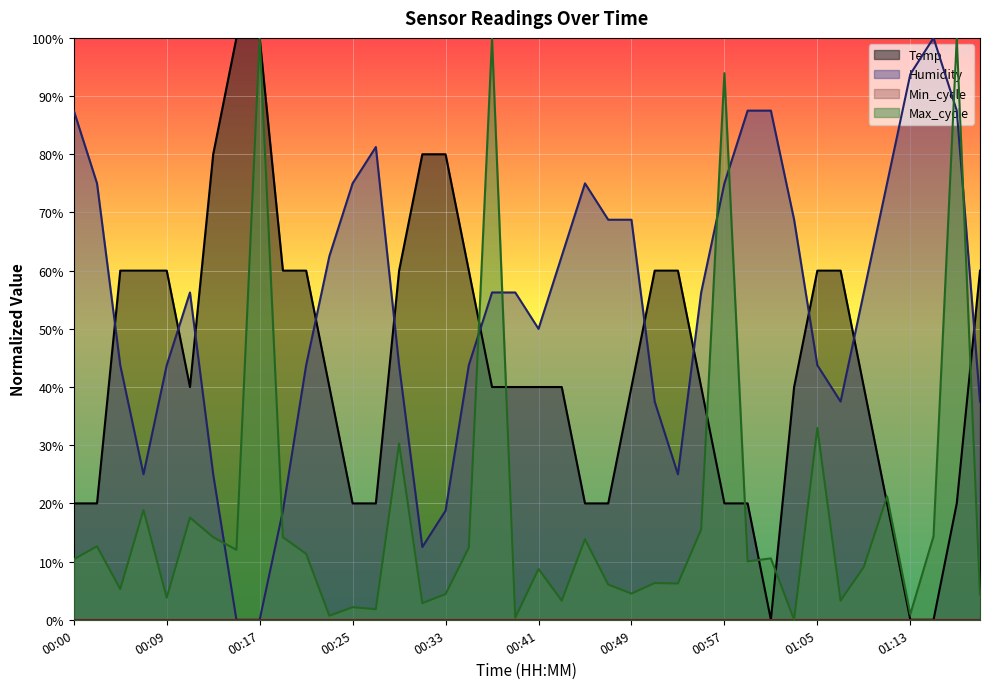

What is the value of the Temp point at the 32nd from the left?

0.4